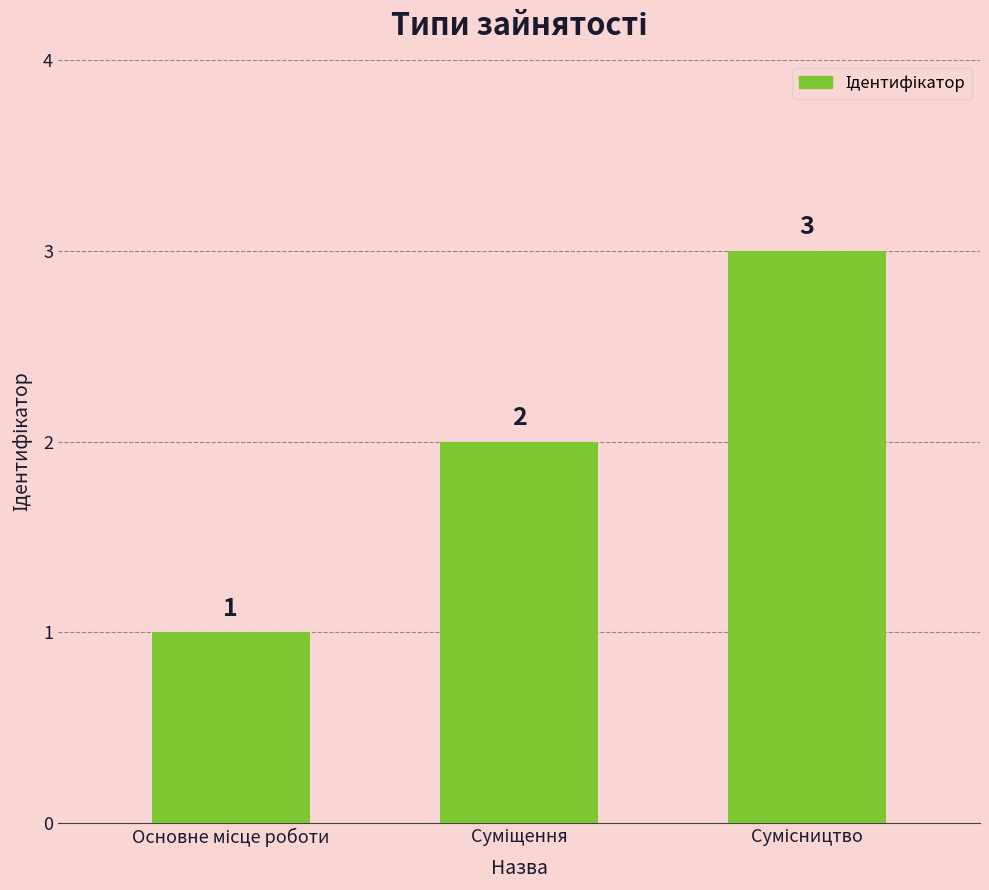

Does the chart contain stacked bars?

No